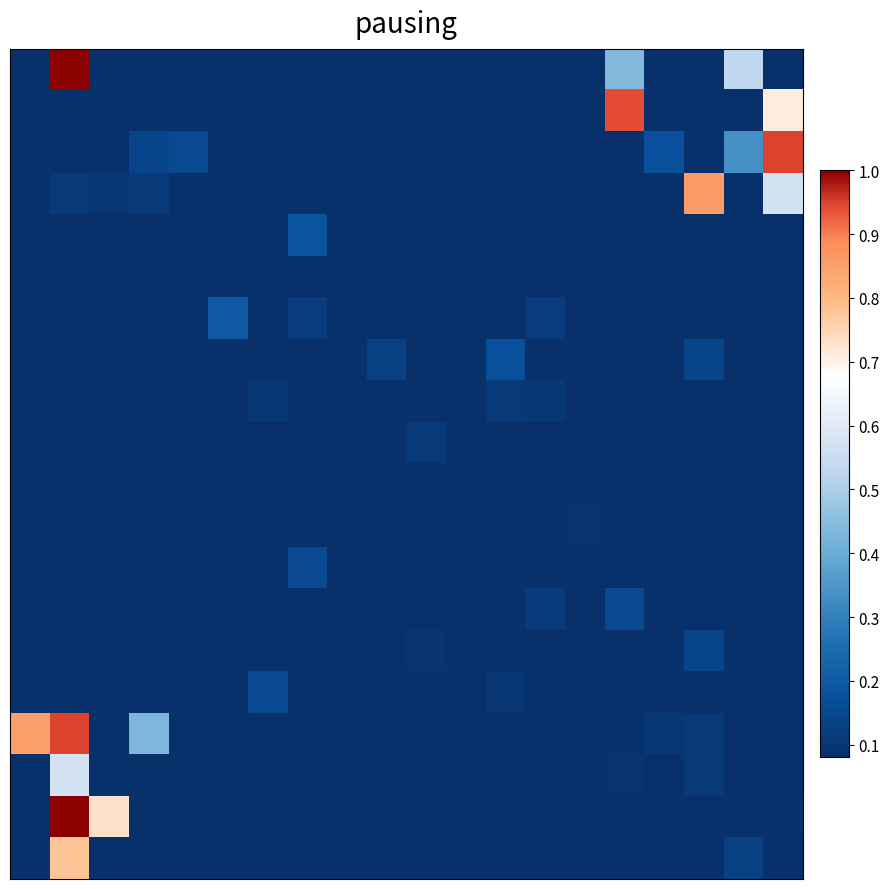

At which category does the chart reach its peak across all series?

1